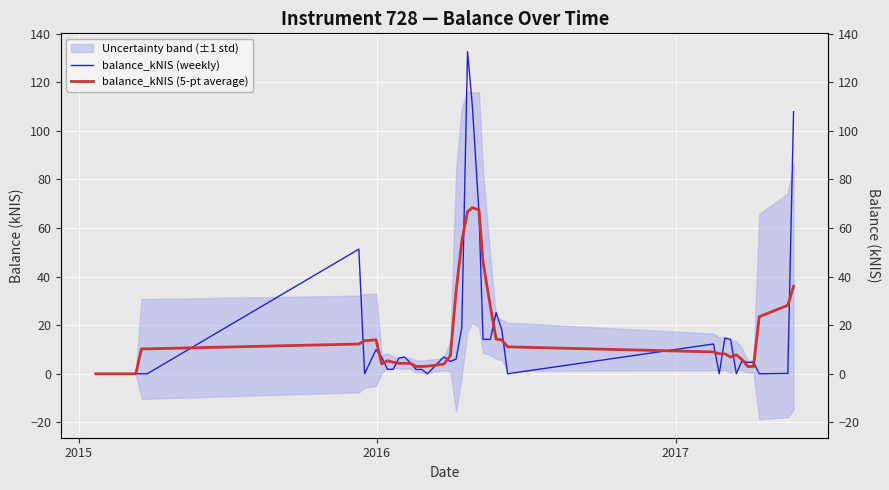

After their last crossing, which series has the higher values: balance_kNIS (5-pt average) or balance_kNIS (weekly)?

balance_kNIS (weekly)